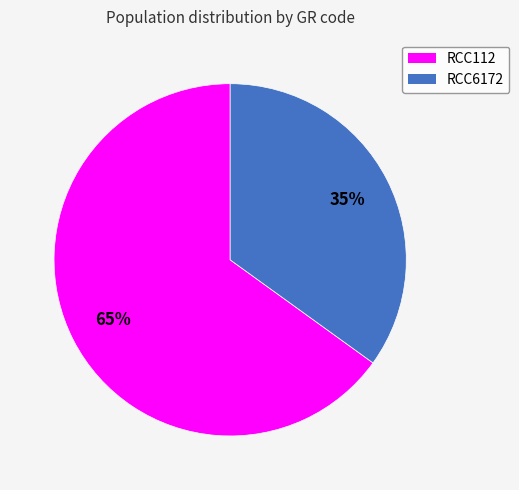

Is the sum of RCC6172 and RCC112 greater than half?

Yes